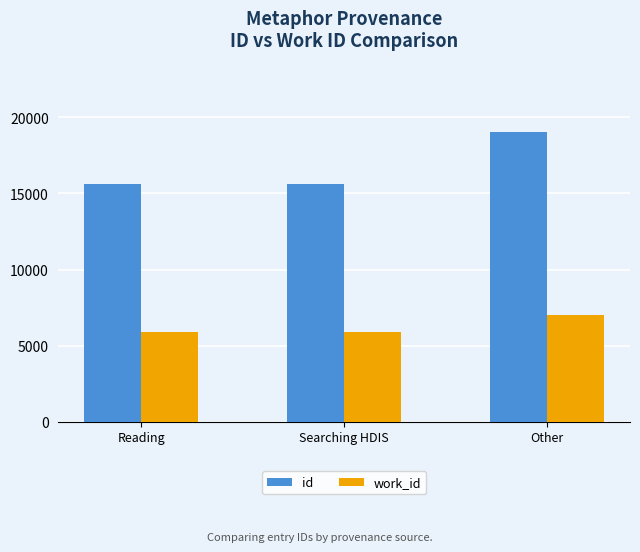

How many series are shown in this chart?

2